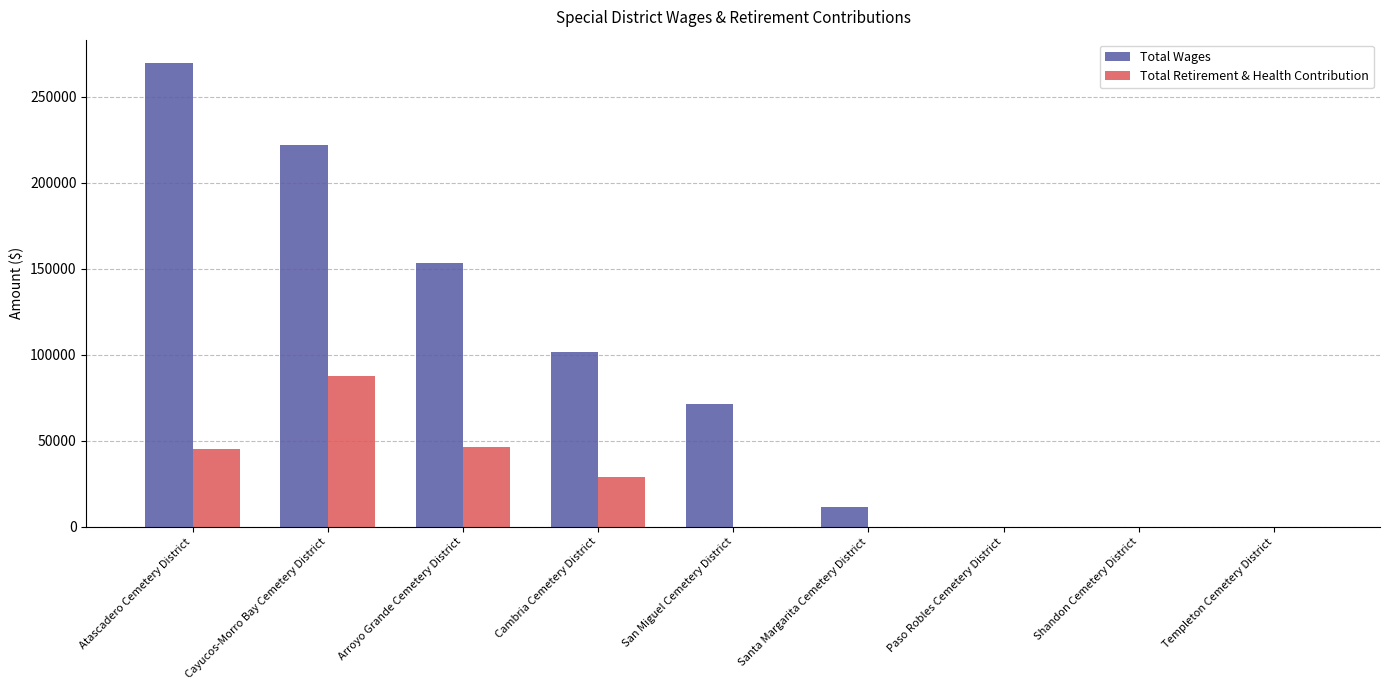

What is the sum of all Total Retirement & Health Contribution values?

207610